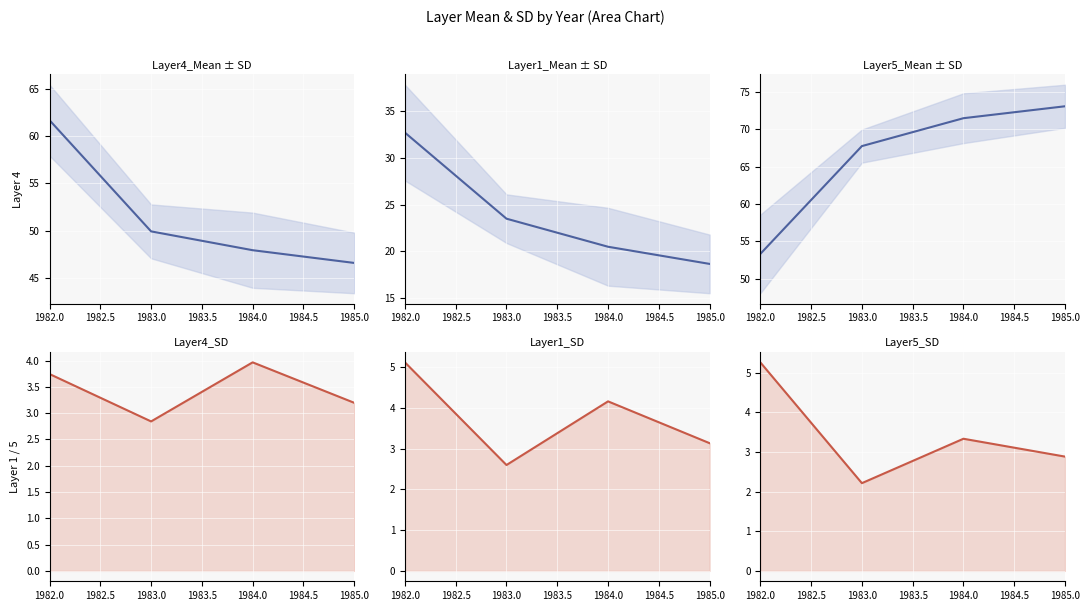

Which series changed the most between 1982.0 and 1984.0?

Layer5_Mean ± SD